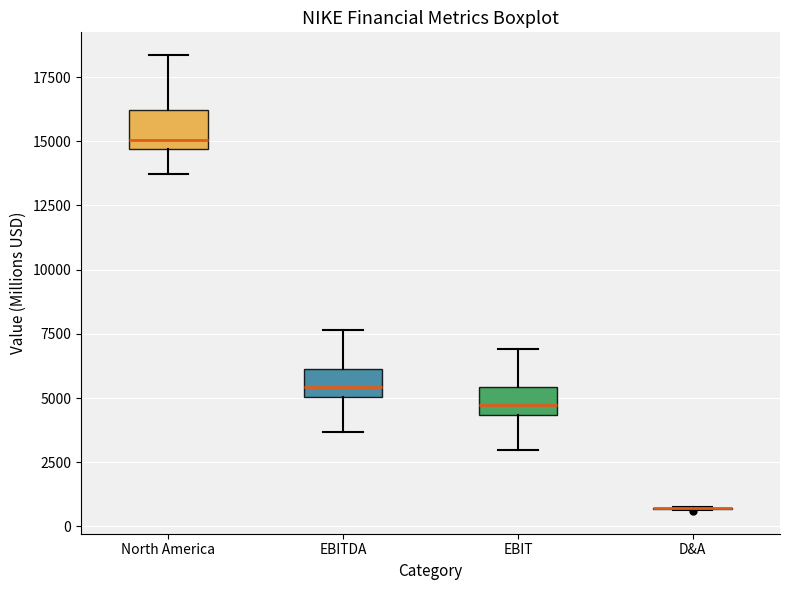

Where is the lower edge of the box for North America on the y-axis? The values are not printed on the chart, so give them approximately, as read against the axis.

14500